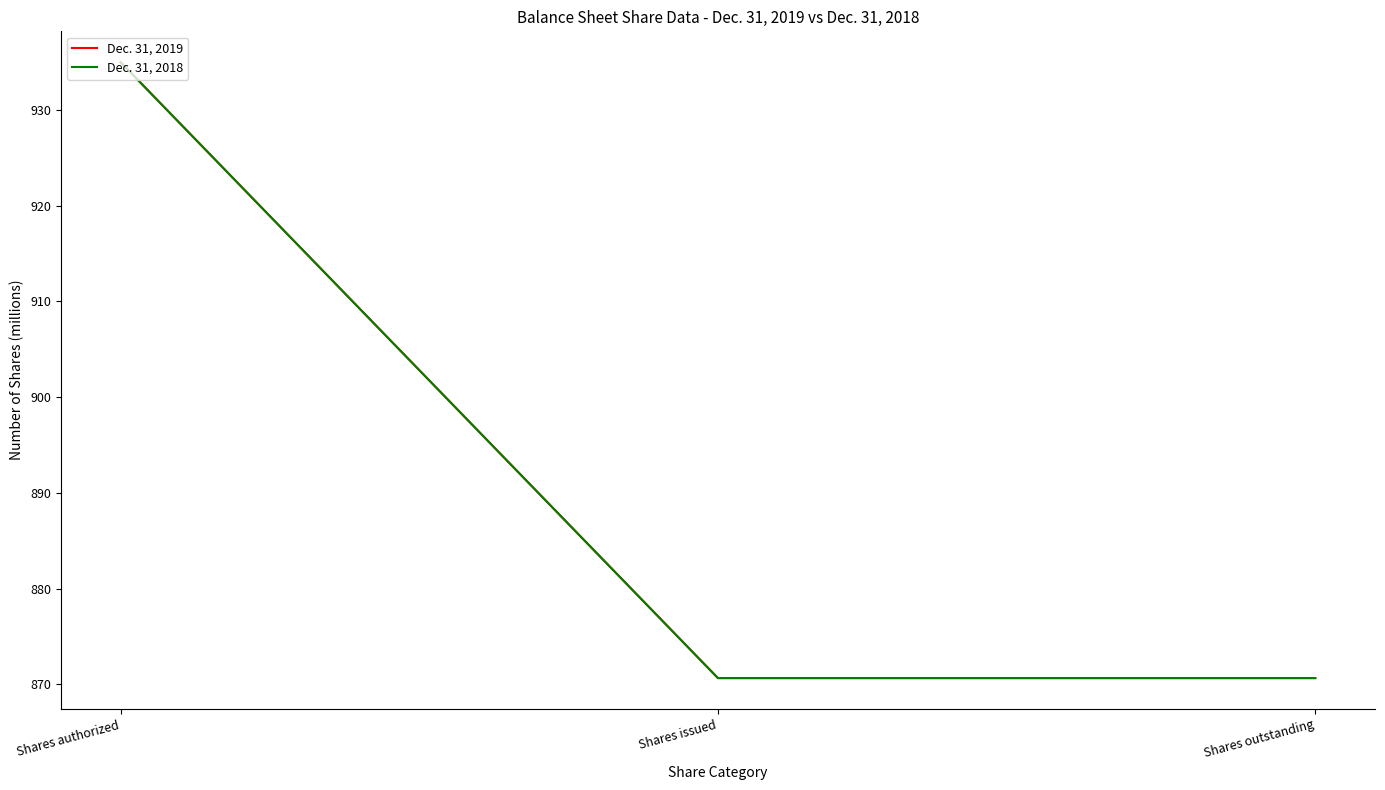

Reading left to right, list all the values displayed in this chart.

Dec. 31, 2019: Shares authorized=935.0	Shares issued=870.6	Shares outstanding=870.6
Dec. 31, 2018: Shares authorized=935.0	Shares issued=870.6	Shares outstanding=870.6